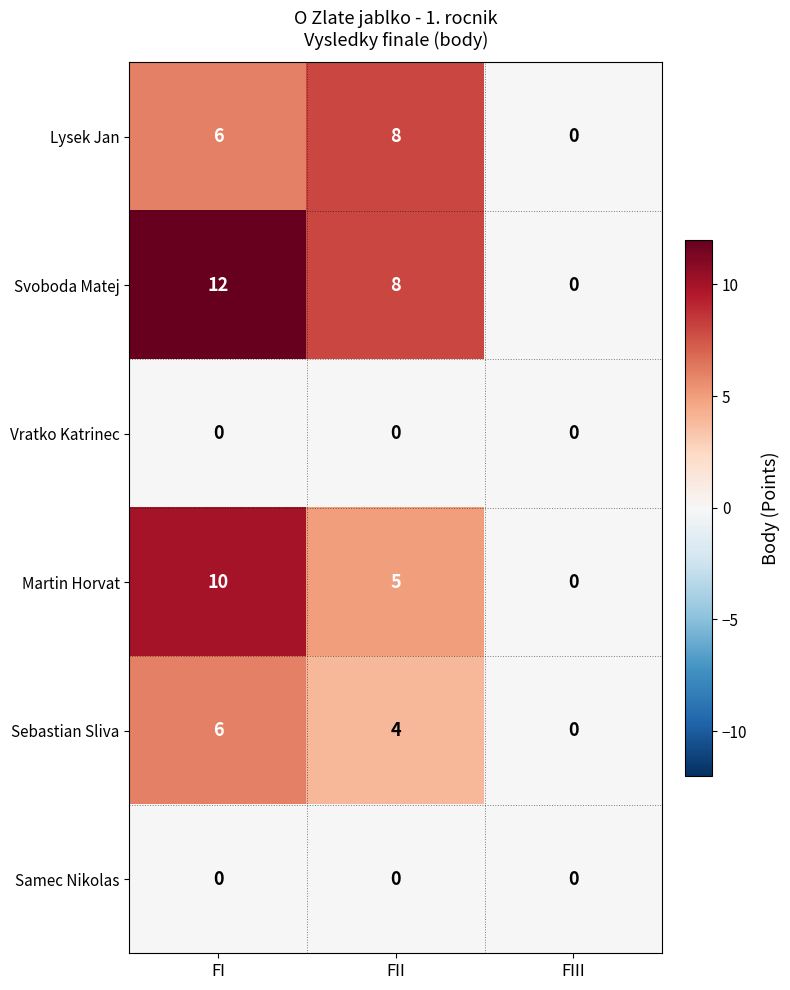

What is the difference between the highest and lowest values at FI?

12